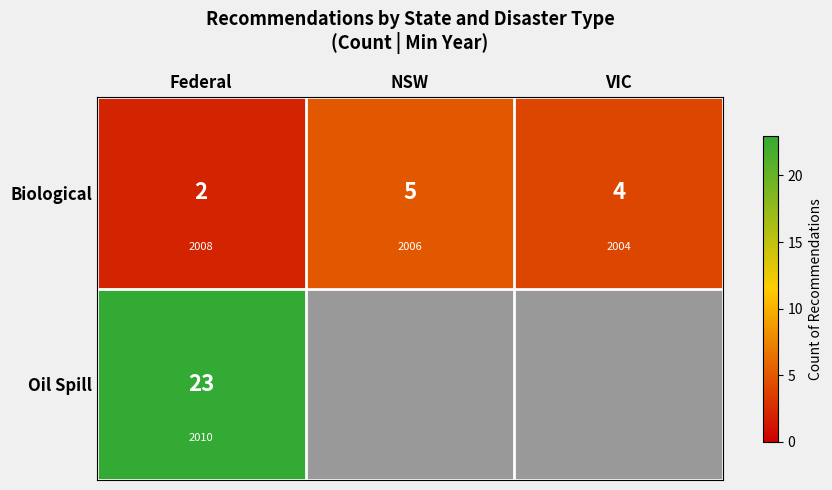

Where does the Biological series first go above 4?

NSW